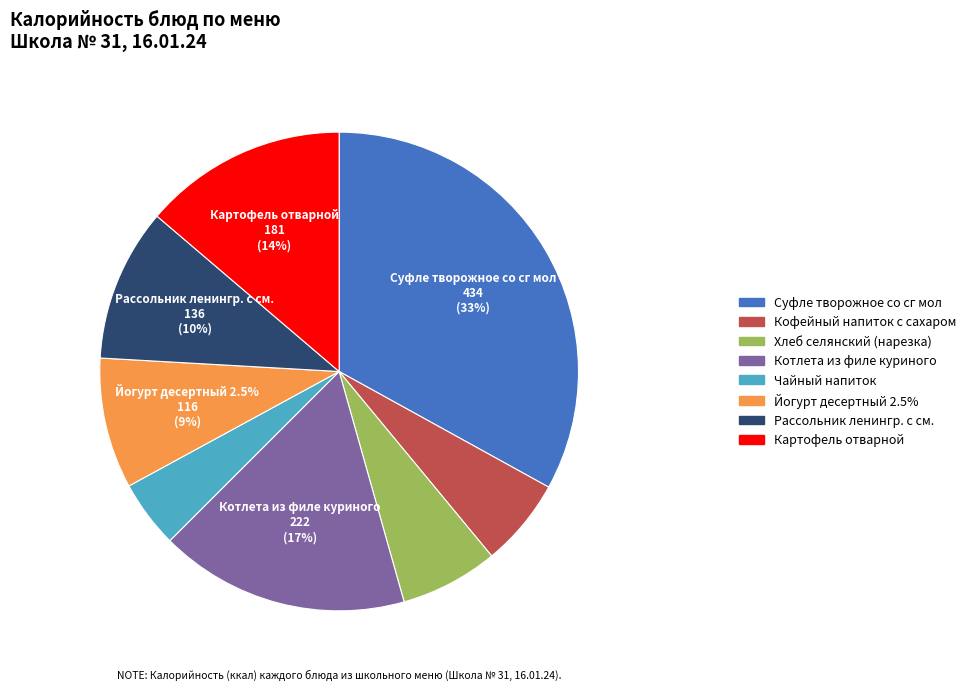

How many slices are in this pie chart?

8